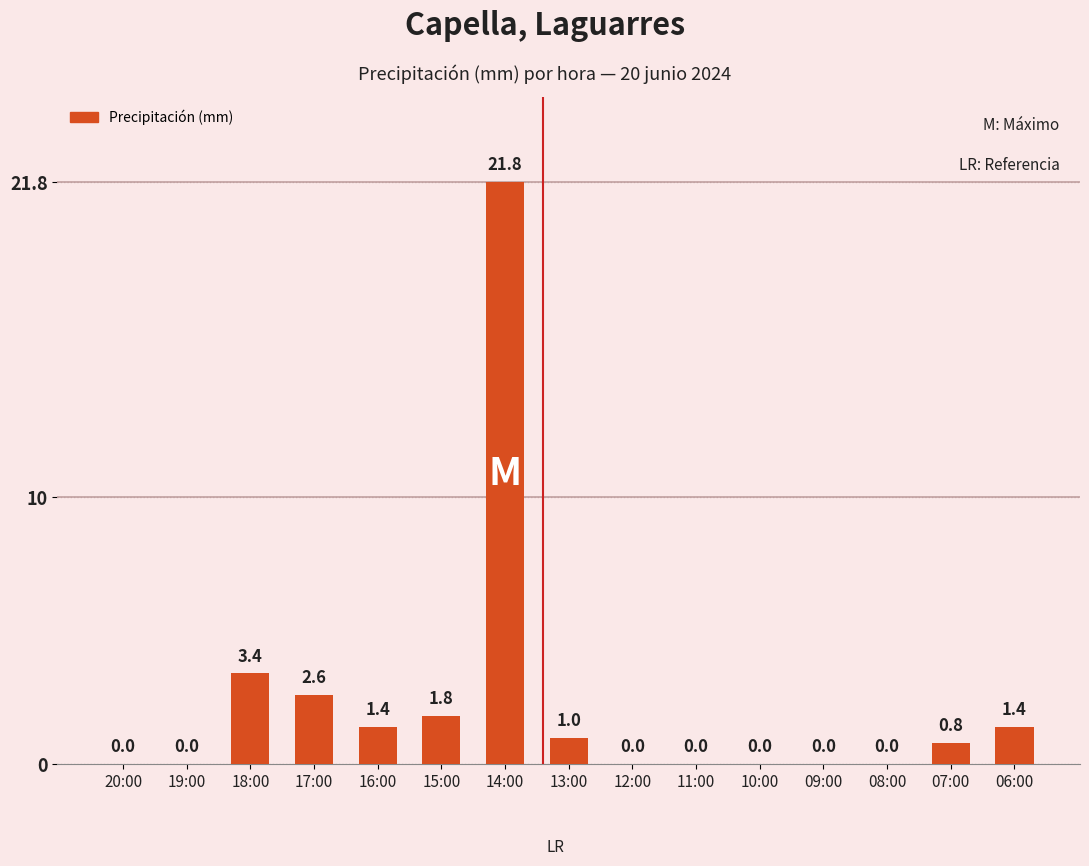

Count the number of categories in the chart.

15